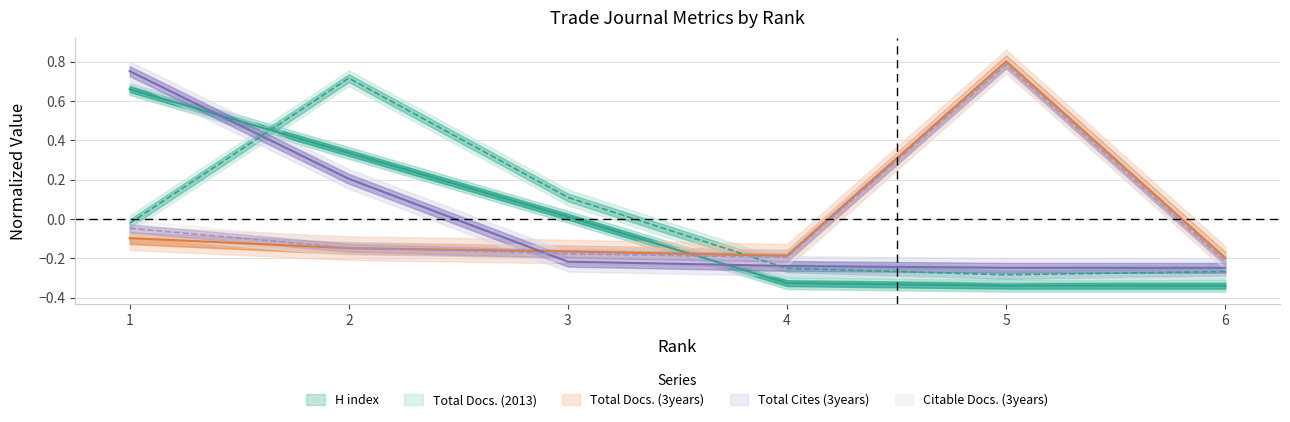

What is the total value across all series at 6?

-1.3